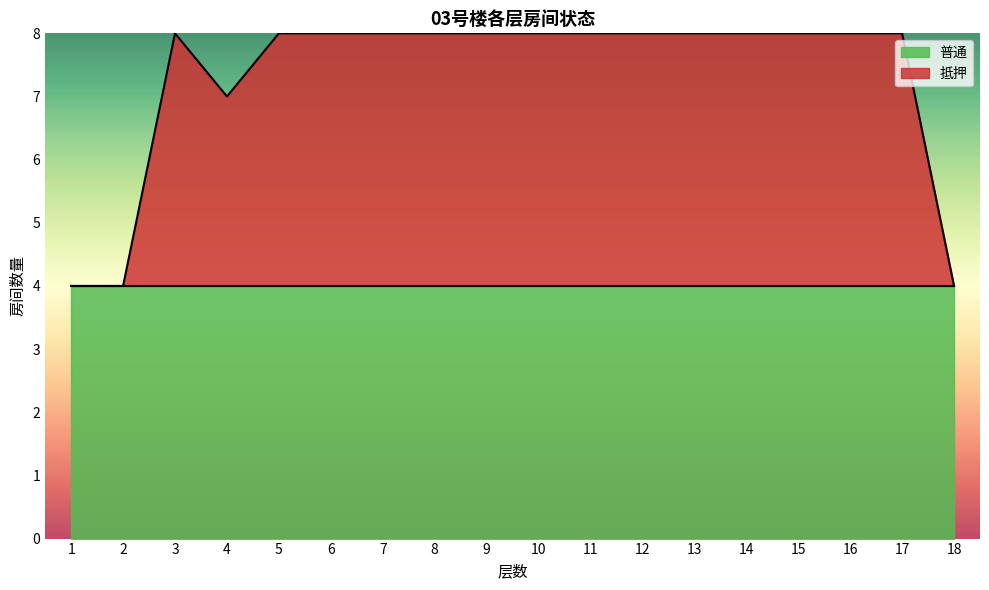

Reading left to right, what are all the values shown in this chart?

1=4	2=4	3=8	4=7	5=8	6=8	7=8	8=8	9=8	10=8	11=8	12=8	13=8	14=8	15=8	16=8	17=8	18=4